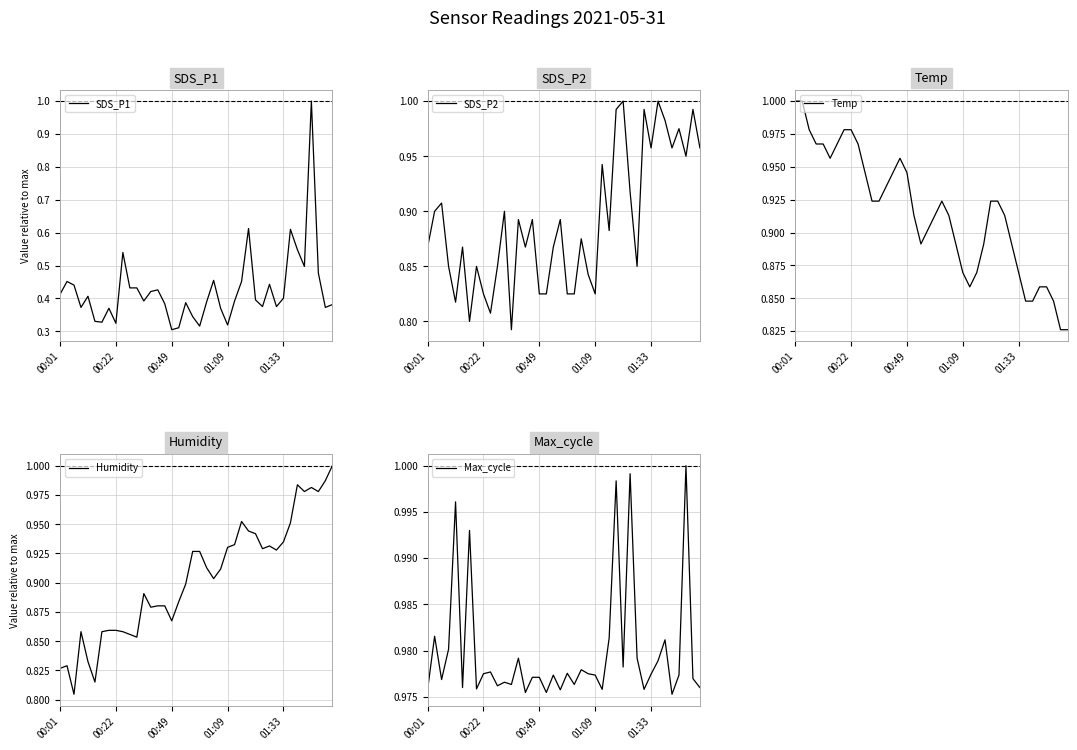

At how many categories does at least one series exceed 0?

40